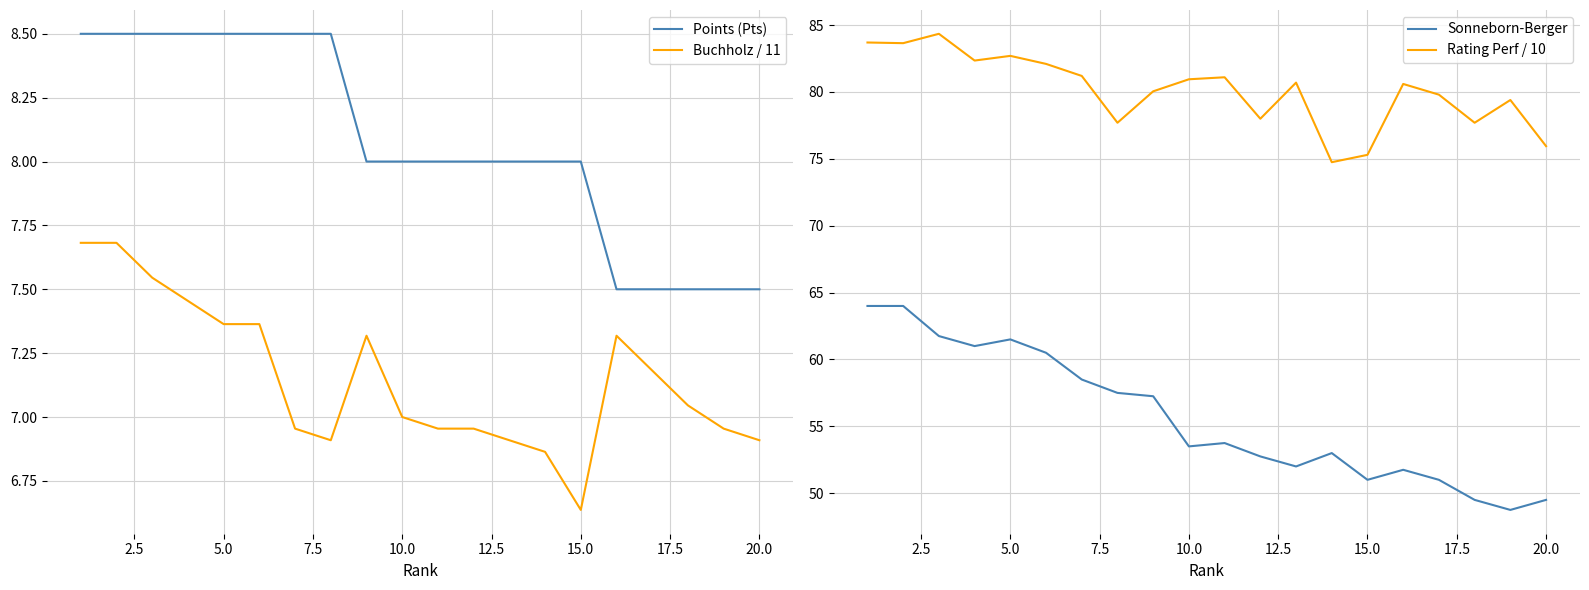

True or false: Buchholz / 11 and Points (Pts) intersect in this chart.

False